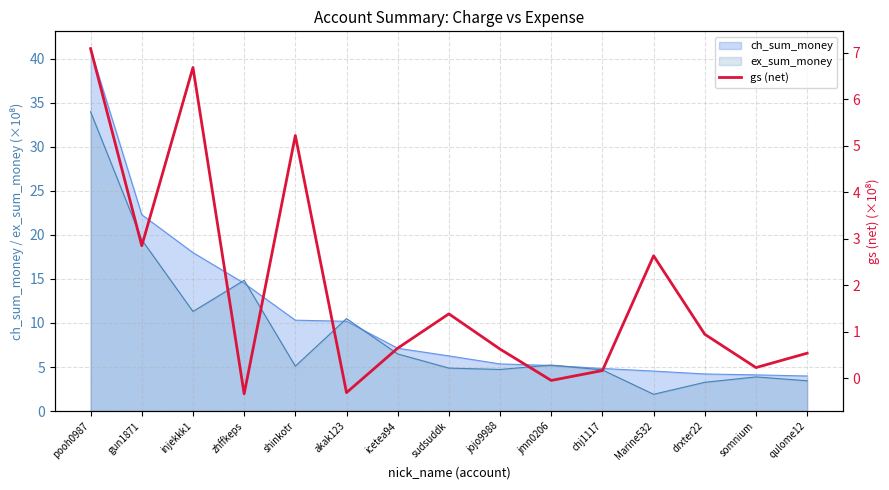

How many negative values are there?

3